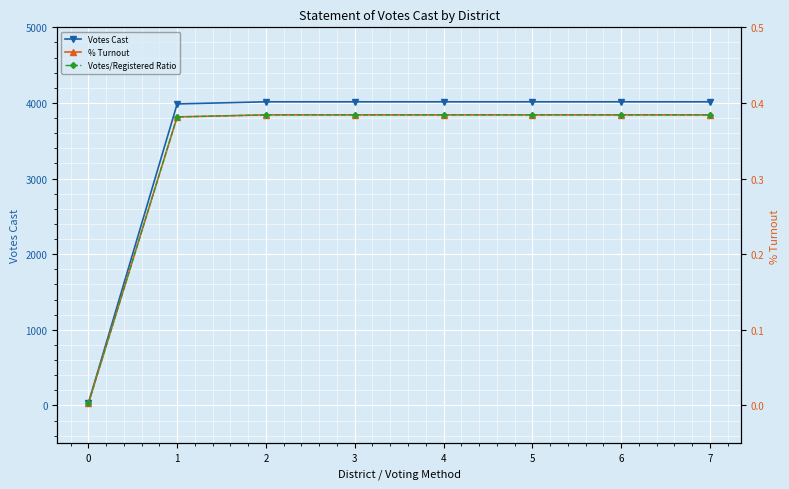

How many lines are shown in the chart?

3